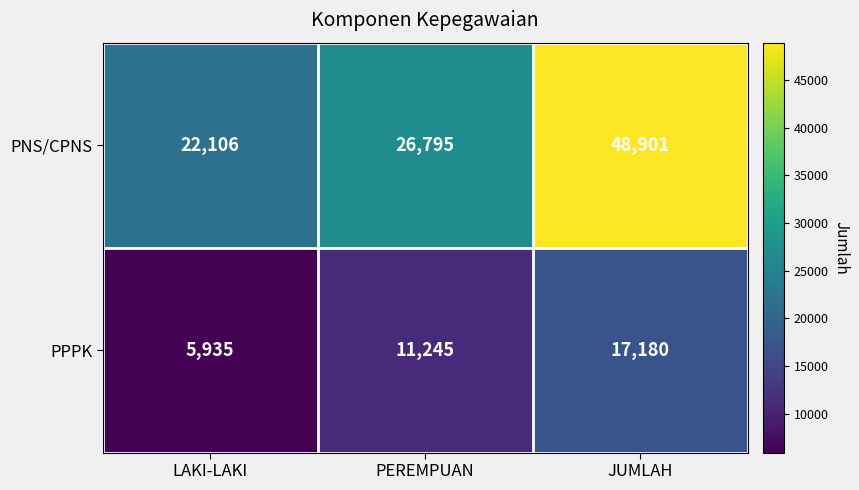

What is the total value across all series at JUMLAH?

66081